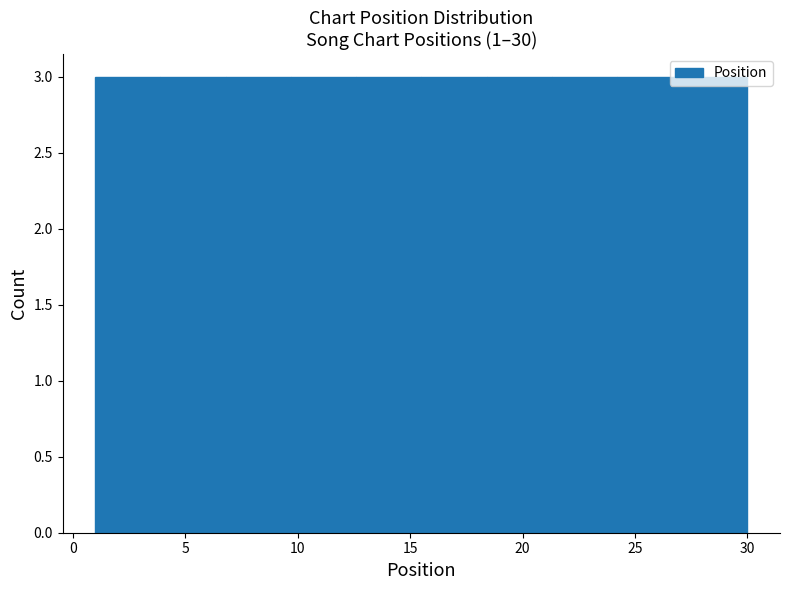

Reading left to right, transcribe this chart: for each bar, give the range it covers on the x-axis and its height. Neither the bar edges nor the heights are printed on the chart, so give them approximately, as read against the axes.

1.0 to 3.9: 3
3.9 to 6.8: 3
6.8 to 9.7: 3
9.7 to 12.6: 3
12.6 to 15.5: 3
15.5 to 18.4: 3
18.4 to 21.3: 3
21.3 to 24.2: 3
24.2 to 27.1: 3
27.1 to 30.0: 3